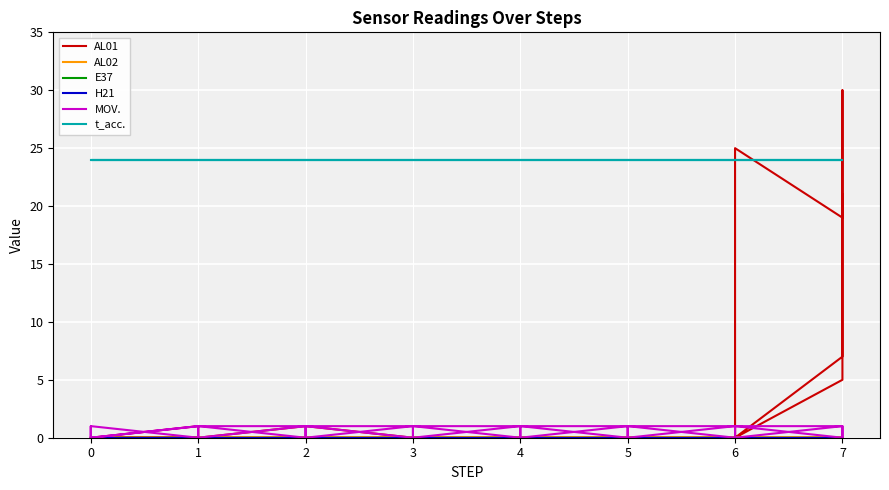

Which series has the largest total across all categories?

t_acc.